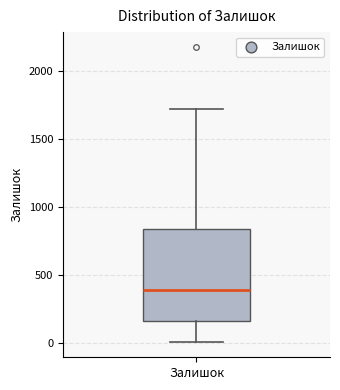

Transcribe this box plot: give where the median line is, the range the box spans, and where the two whiskers end, as read against the y-axis. The values are not printed on the chart, so give them approximately, as read against the axis.

median 400, box 150 to 850, whiskers 0 to 1750